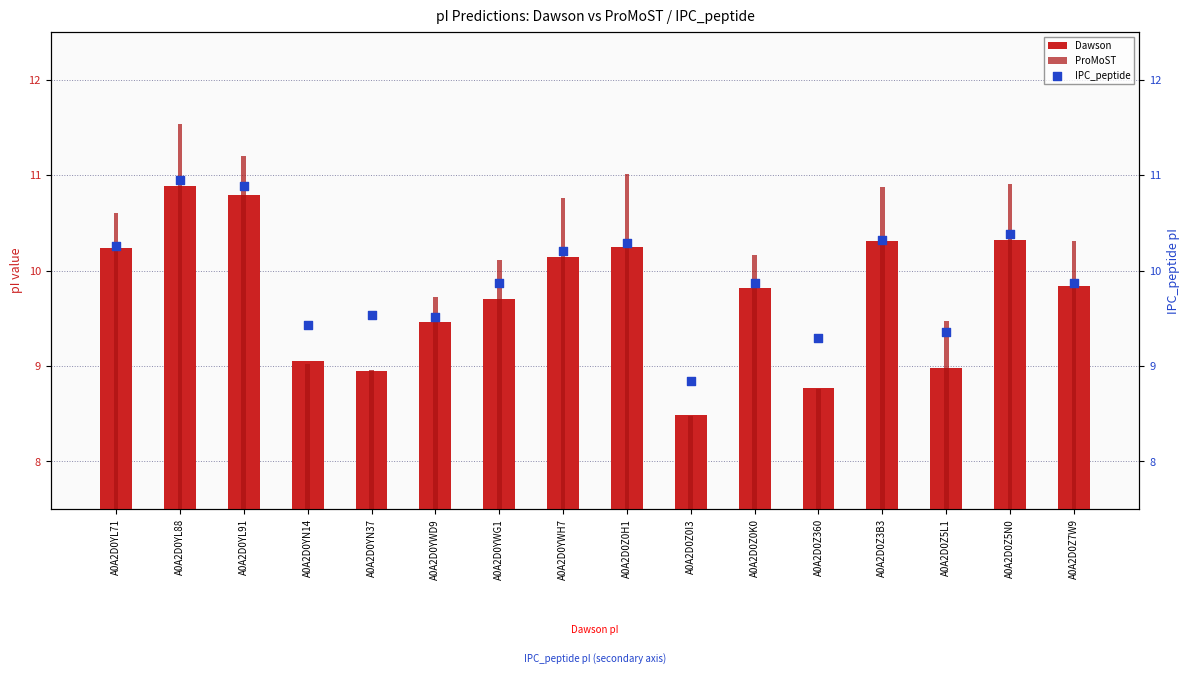

At which category is the sum across all series the highest?

A0A2D0YL88